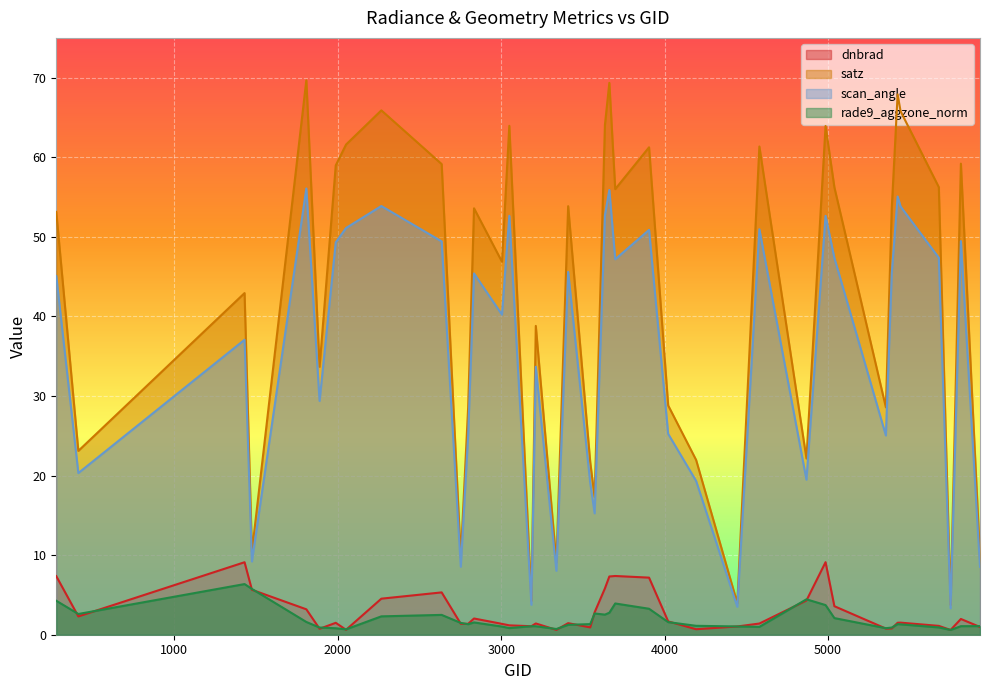

True or false: satz and dnbrad cross at least once.

False